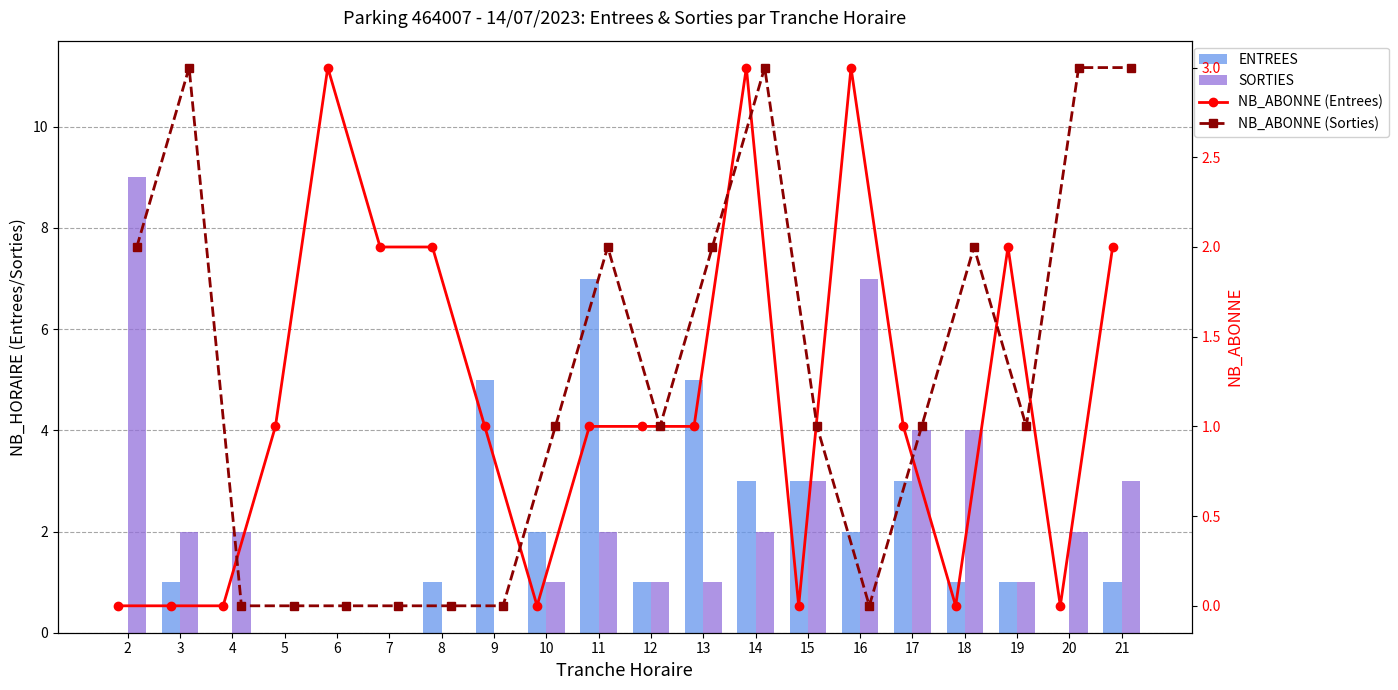

At which label does NB_ABONNE (Sorties) first exceed 1?

2